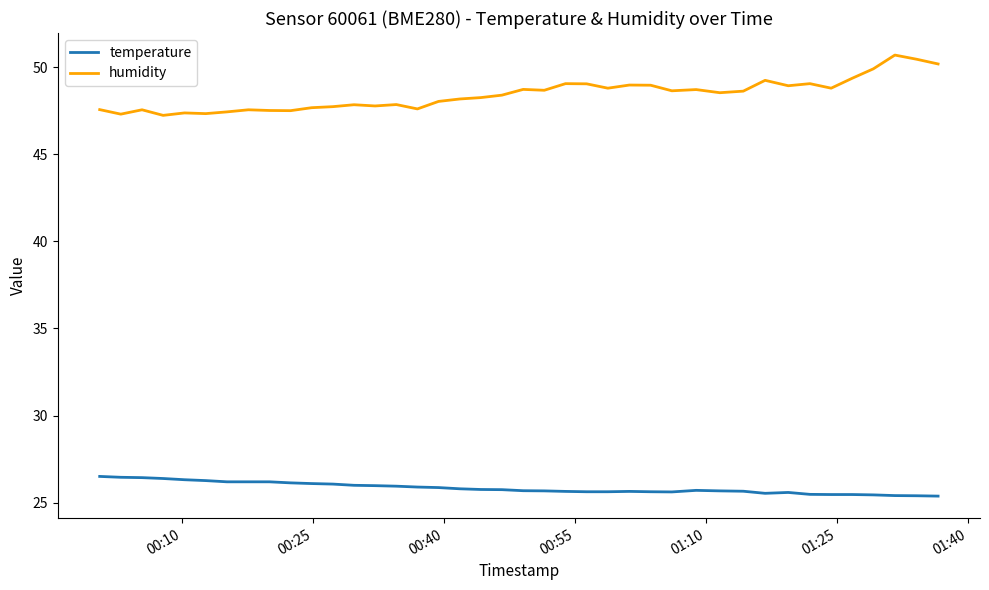

What is the maximum value shown in the chart?

50.7